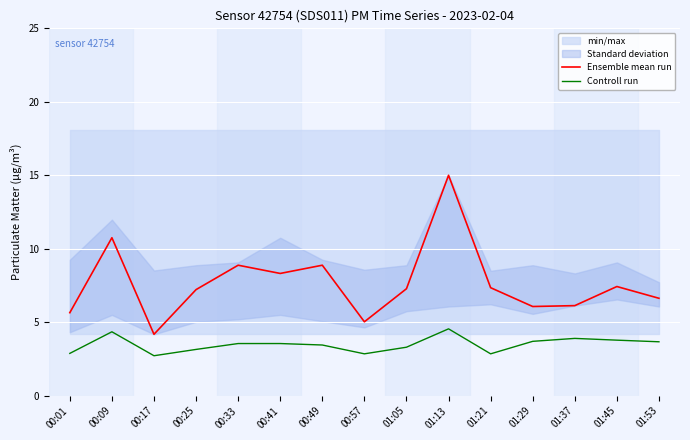

In Ensemble mean run, how many points are lower than both neighbors (excluding endpoints)?

4